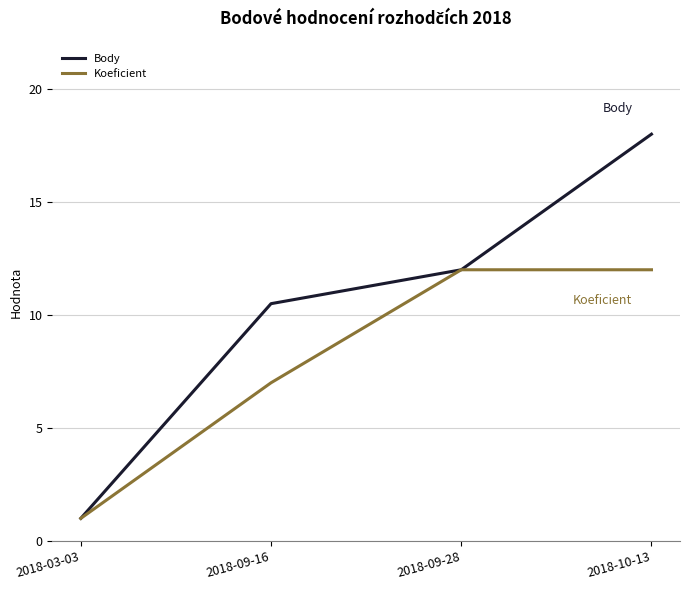

Which category has the lowest value in the Koeficient series?

2018-03-03